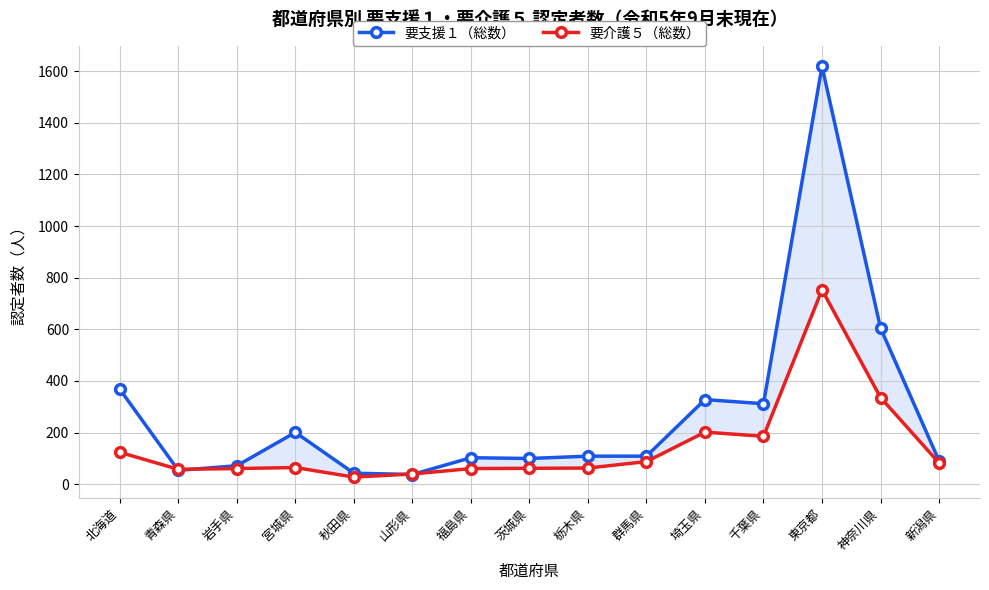

At which label is 要介護５（総数） closest to 390?

神奈川県